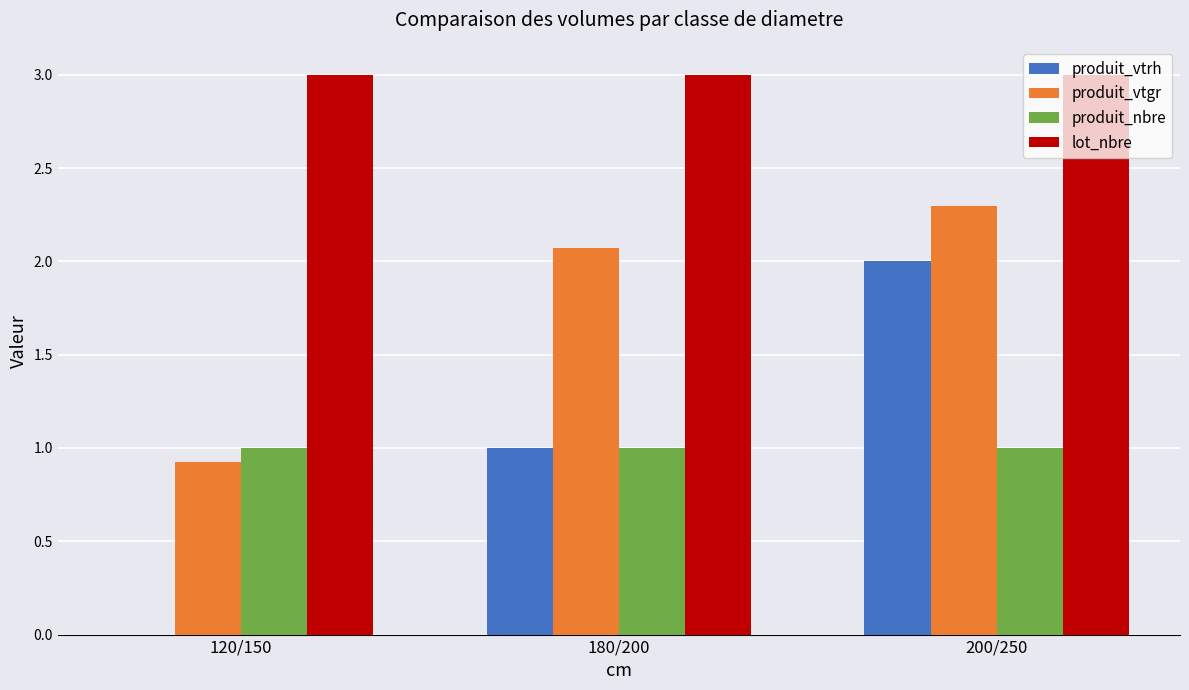

Between 120/150 and 200/250, which series saw the biggest shift?

produit_vtrh